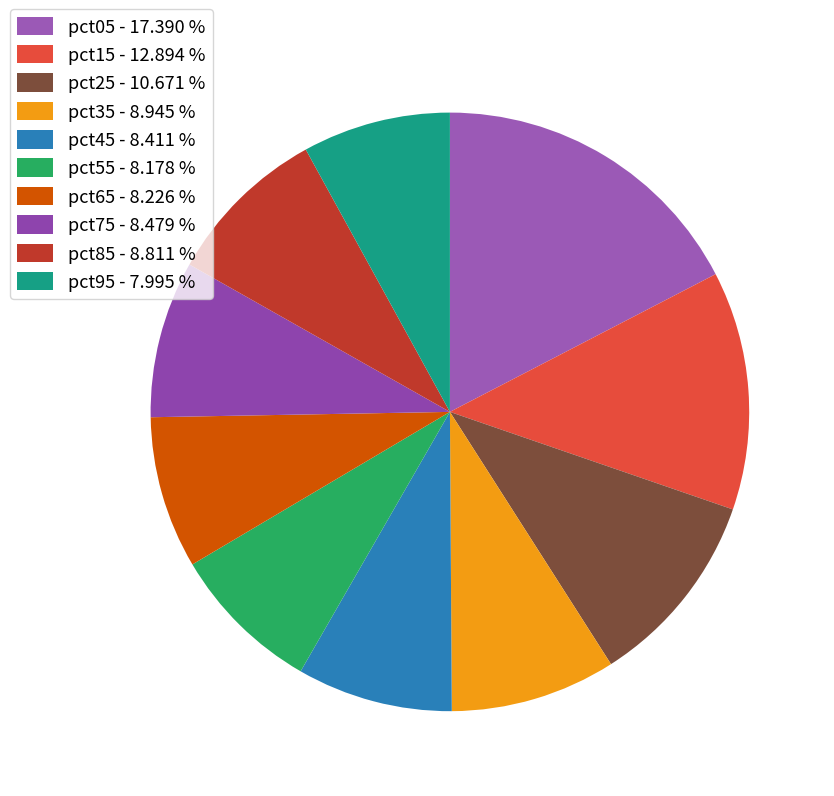

Which category has the biggest portion of the pie?

pct05